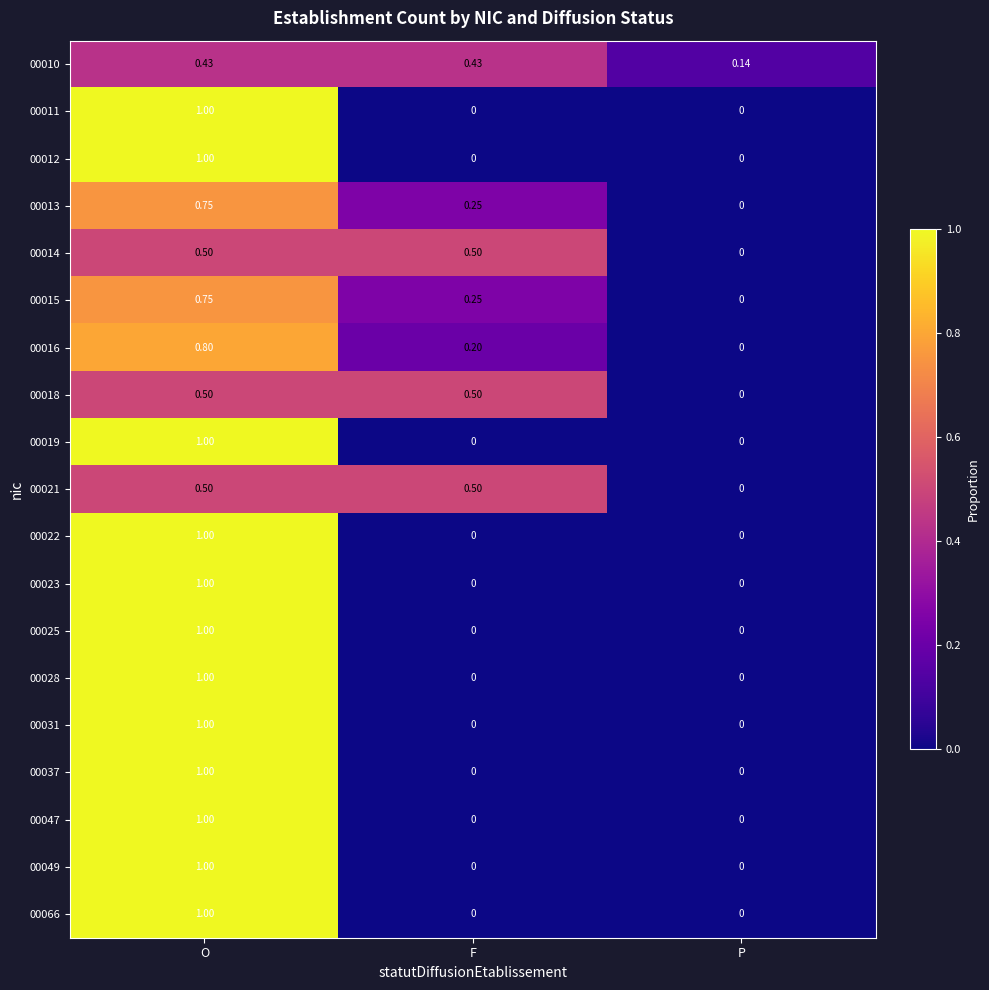

Is the value of 00066 at P greater than the value of 00031 at O?

No